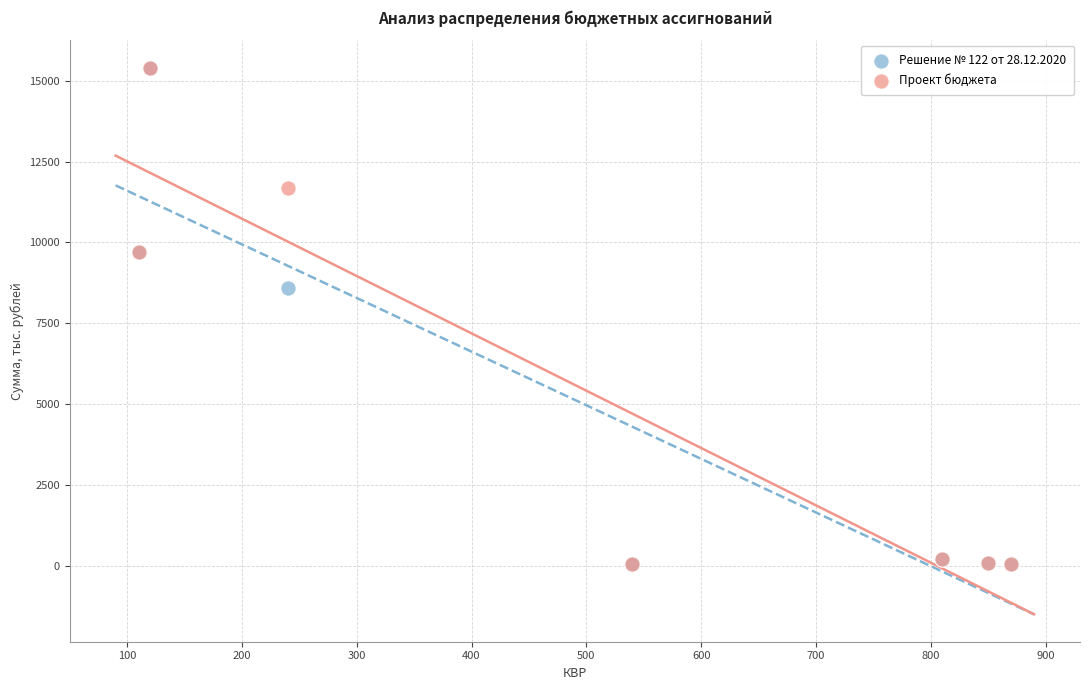

In the Проект бюджета series, what Y value is closest to 7728?

9709.3